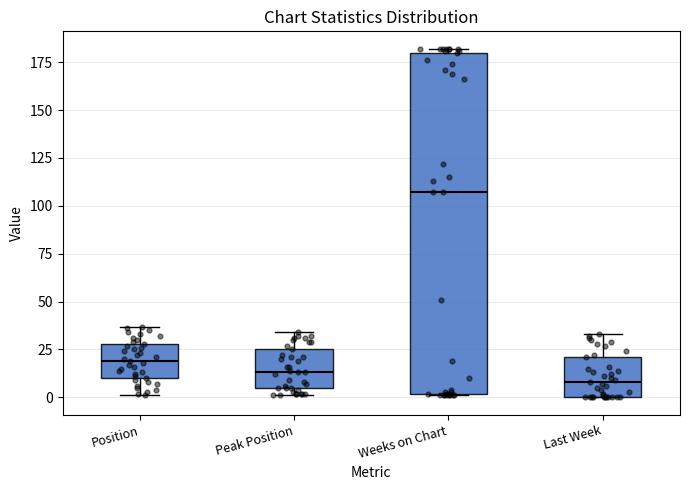

Which box has the lowest median line?

Last Week